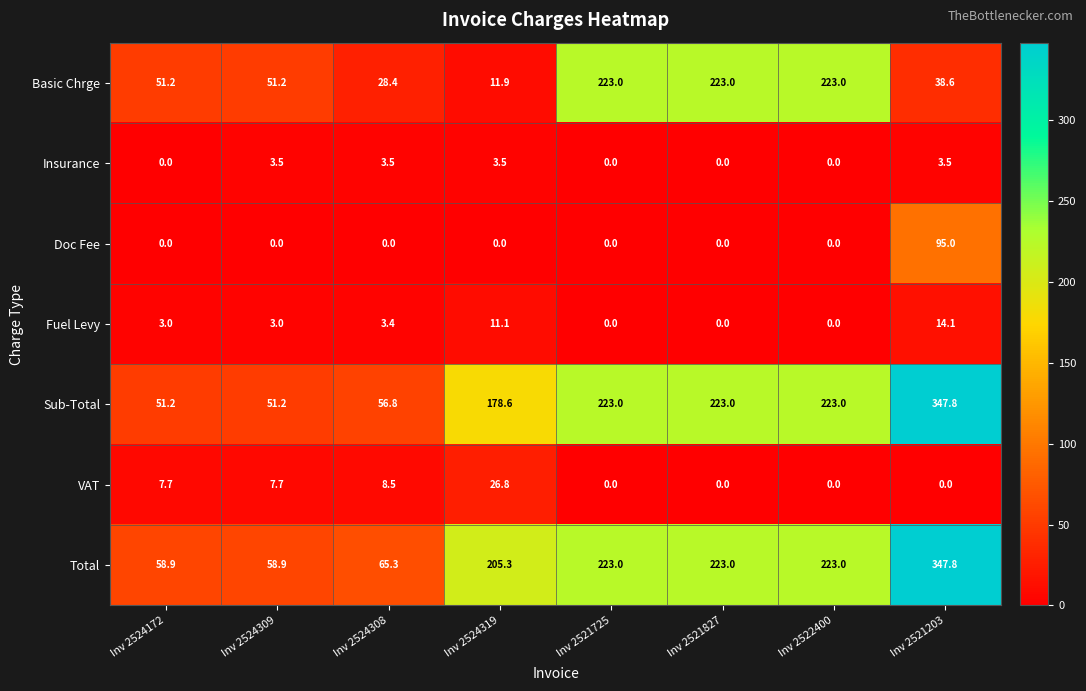

Count the number of categories in the chart.

8